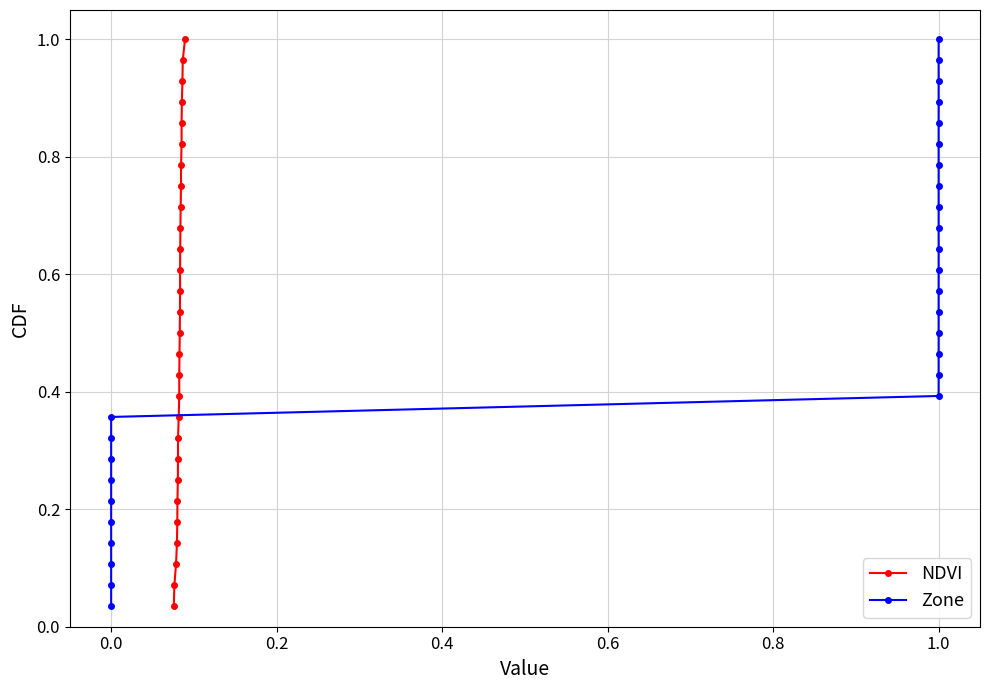

True or false: NDVI has more than 0 points higher than both neighbors.

False